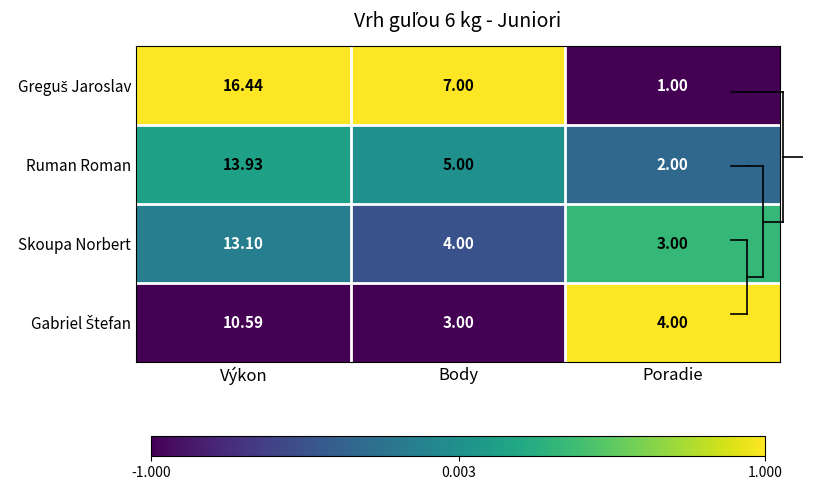

At which label does Skoupa Norbert first exceed 4?

Výkon